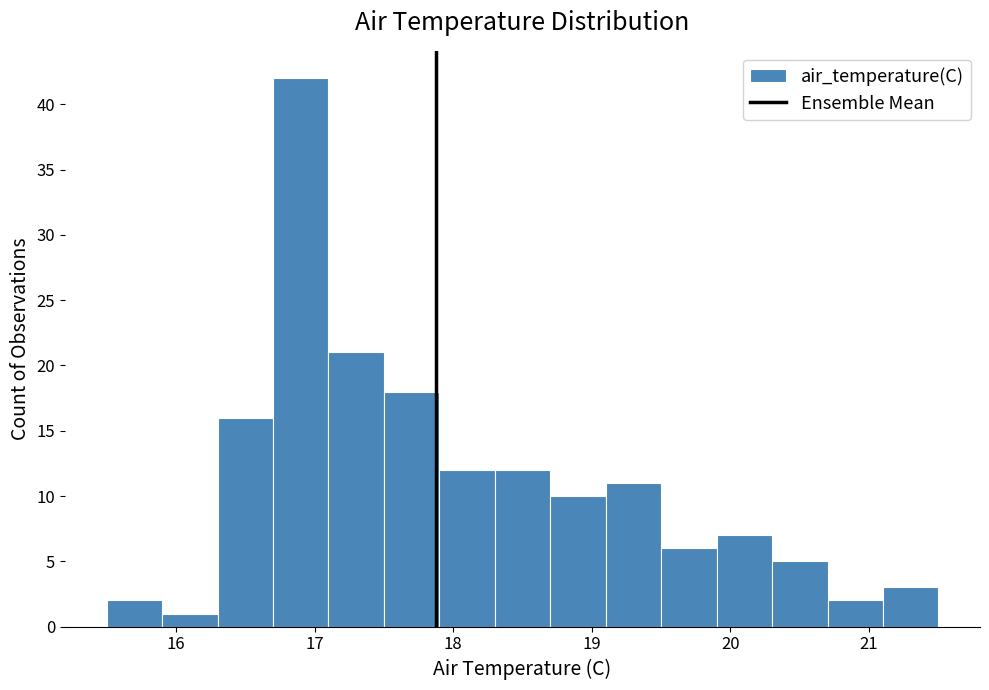

Reading left to right, list every bar in this chart as the range it spans on the x-axis followed by its height. The values are not printed on the chart, so give them approximately, as read against the axis.

15.5 to 15.9: 2
15.9 to 16.3: 1
16.3 to 16.7: 16
16.7 to 17.1: 42
17.1 to 17.5: 21
17.5 to 17.9: 18
17.9 to 18.3: 12
18.3 to 18.7: 12
18.7 to 19.1: 10
19.1 to 19.5: 11
19.5 to 19.9: 6
19.9 to 20.3: 7
20.3 to 20.7: 5
20.7 to 21.1: 2
21.1 to 21.5: 3